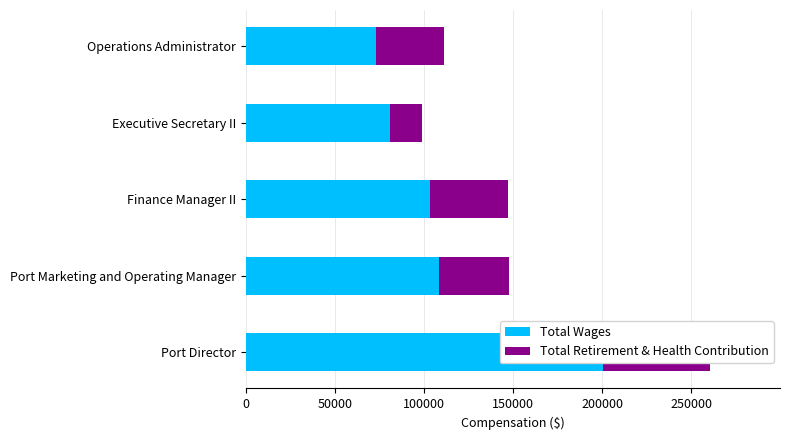

Which series has the largest range (max minus min)?

Total Wages